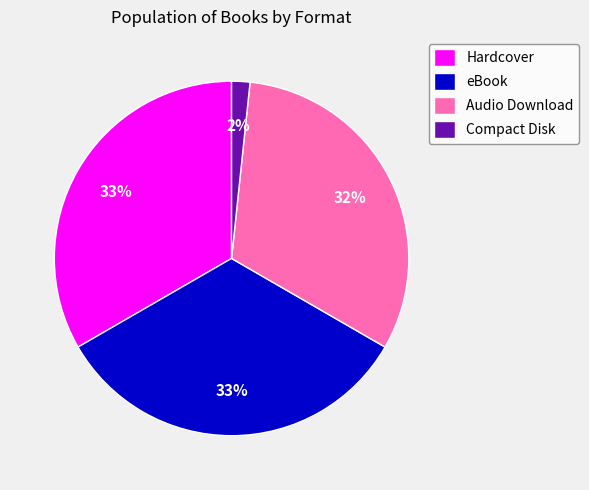

Does eBook account for over 50% of the chart?

No